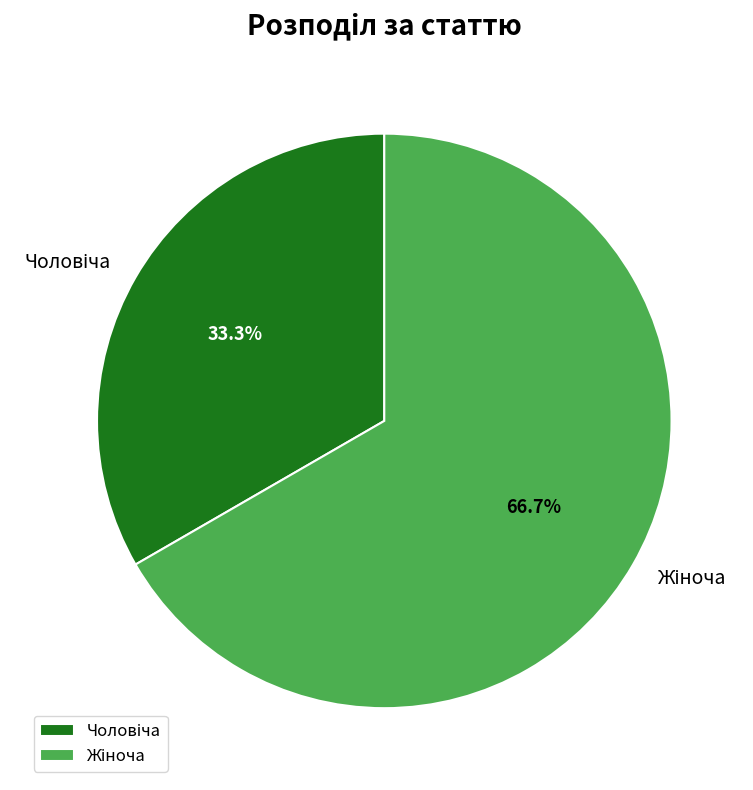

Is there a majority slice in this chart?

Yes